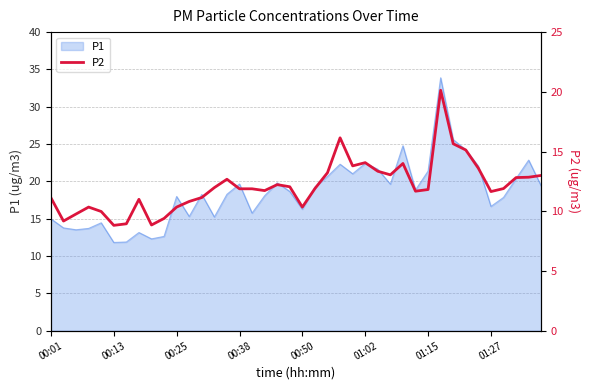

The chart shows a value of 25.6 at 23. True or false?

False